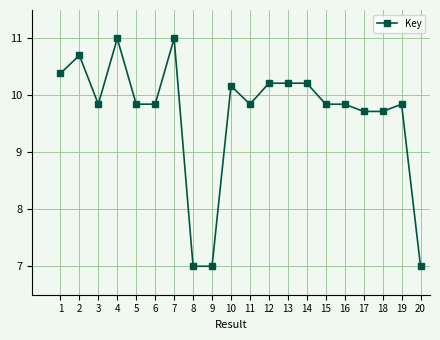

Where is the data nearest to the value 9?

17